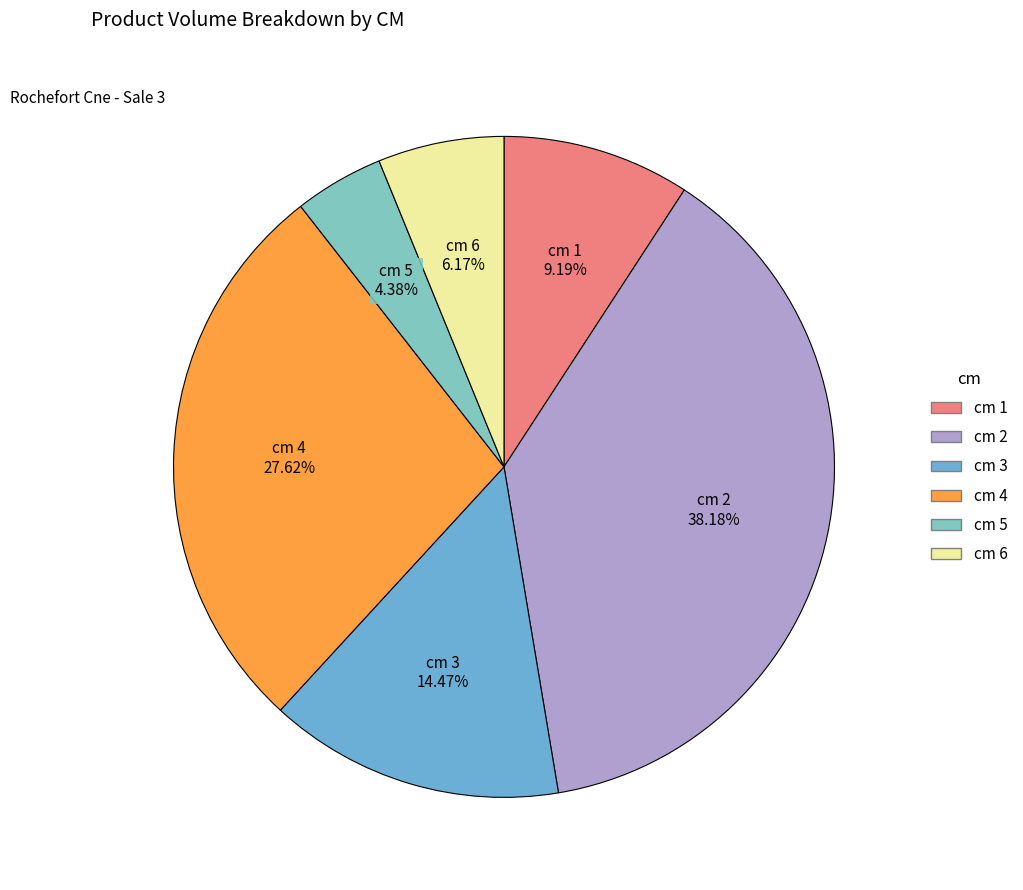

Is there any slice that represents more than half of the pie?

No